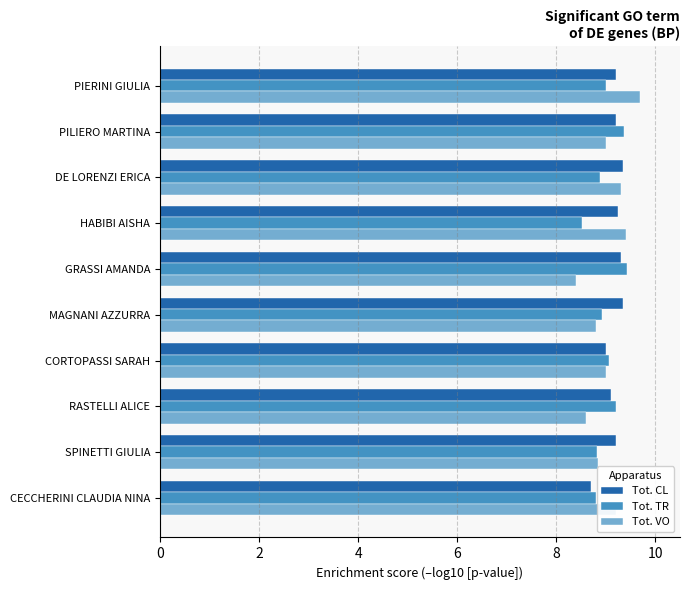

Which series has the largest total across all categories?

Tot. CL